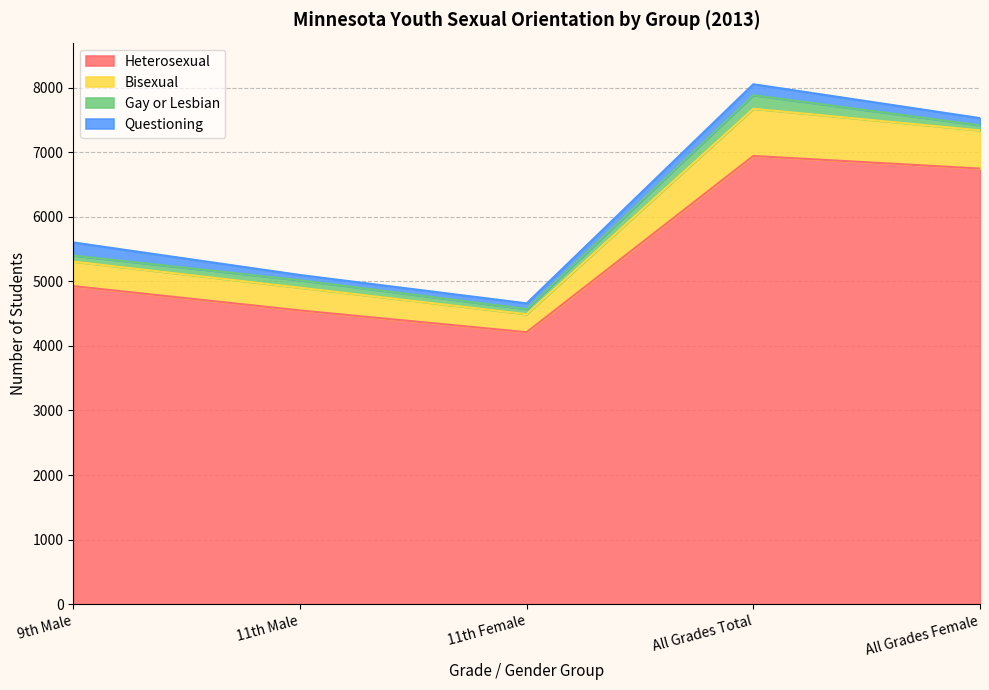

What is the maximum value for Heterosexual?

6941